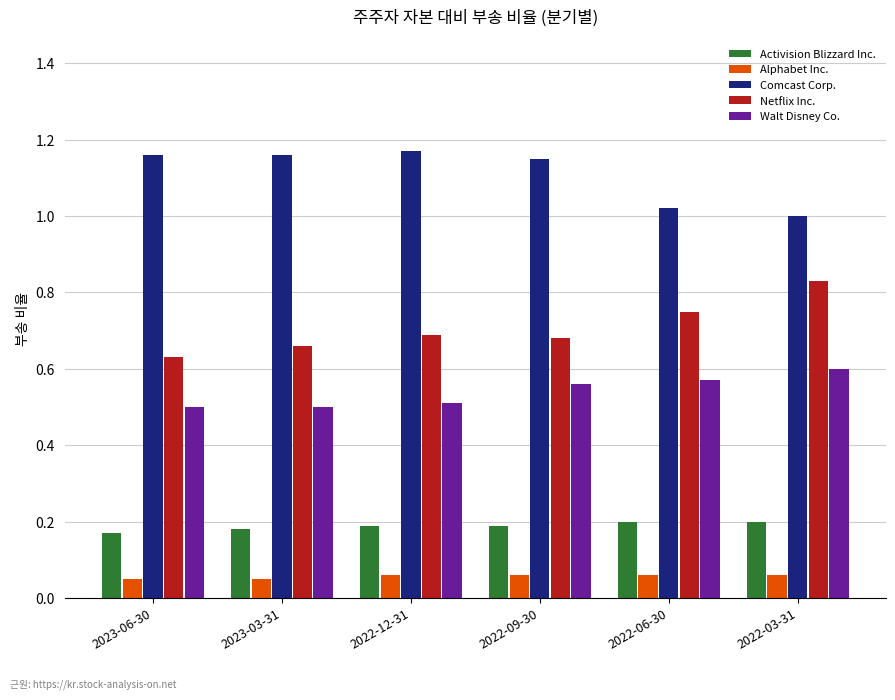

Which series has the largest range (max minus min)?

Netflix Inc.